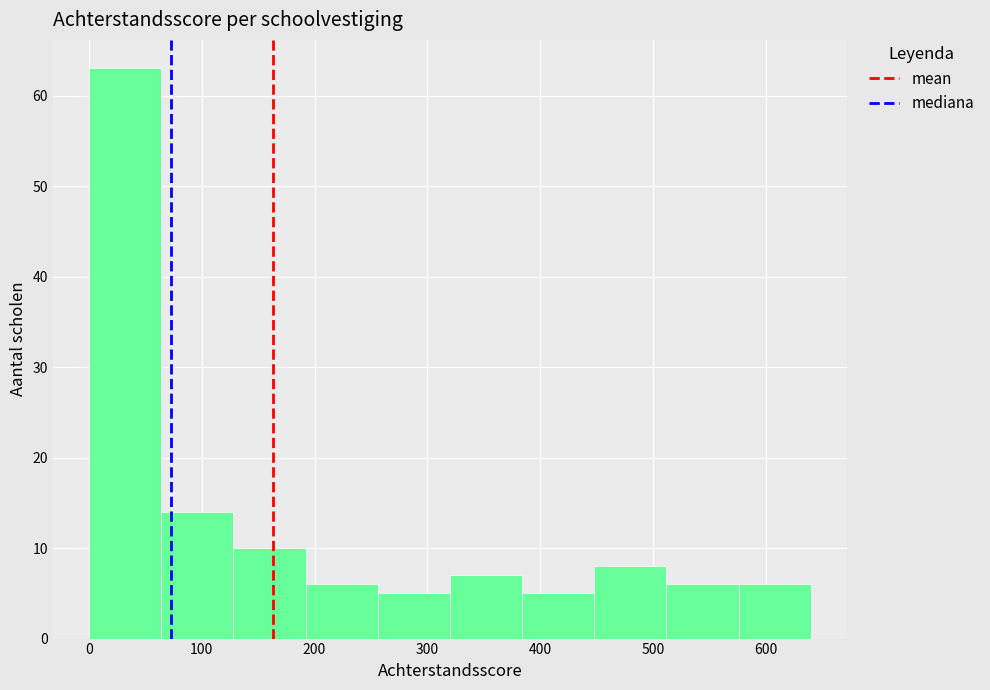

Reading left to right, transcribe this chart: for each bar, give the range it covers on the x-axis and its height. Neither the bar edges nor the heights are printed on the chart, so give them approximately, as read against the axes.

0 to 64: 63
64 to 128: 14
128 to 192: 10
192 to 256: 6
256 to 320: 5
320 to 384: 7
384 to 448: 5
448 to 512: 8
512 to 576: 6
576 to 640: 6